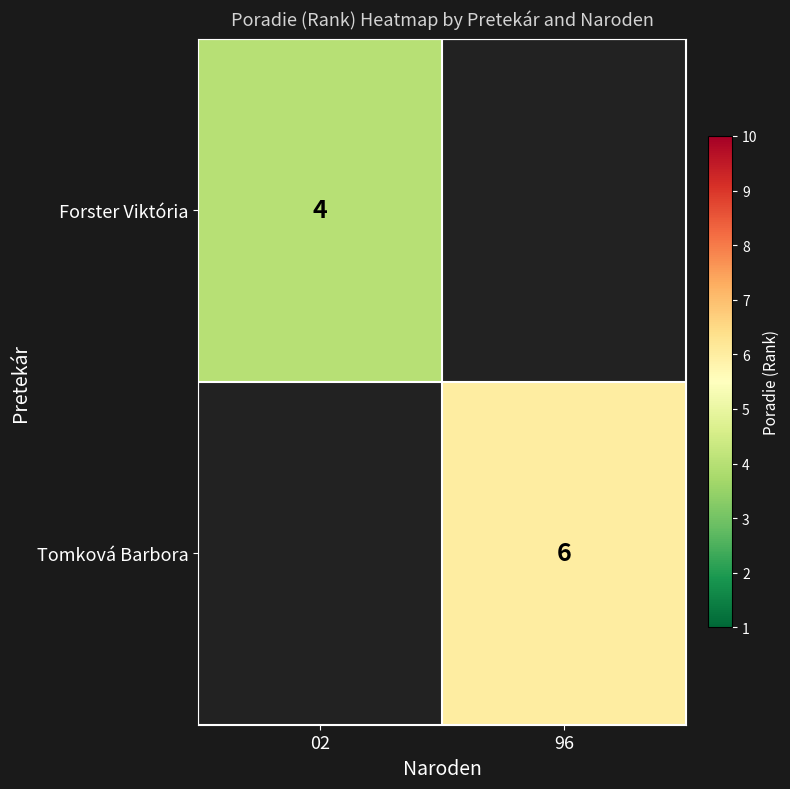

The Forster Viktória series shows 5 at 02. True or false?

False